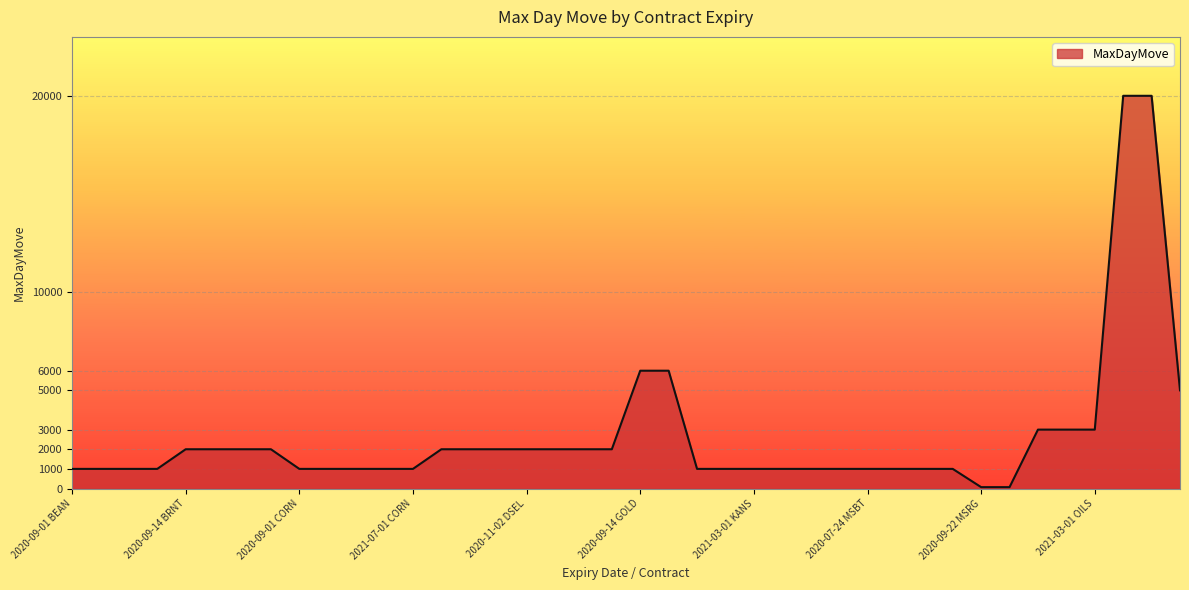

What is the maximum value shown in the chart?

20000